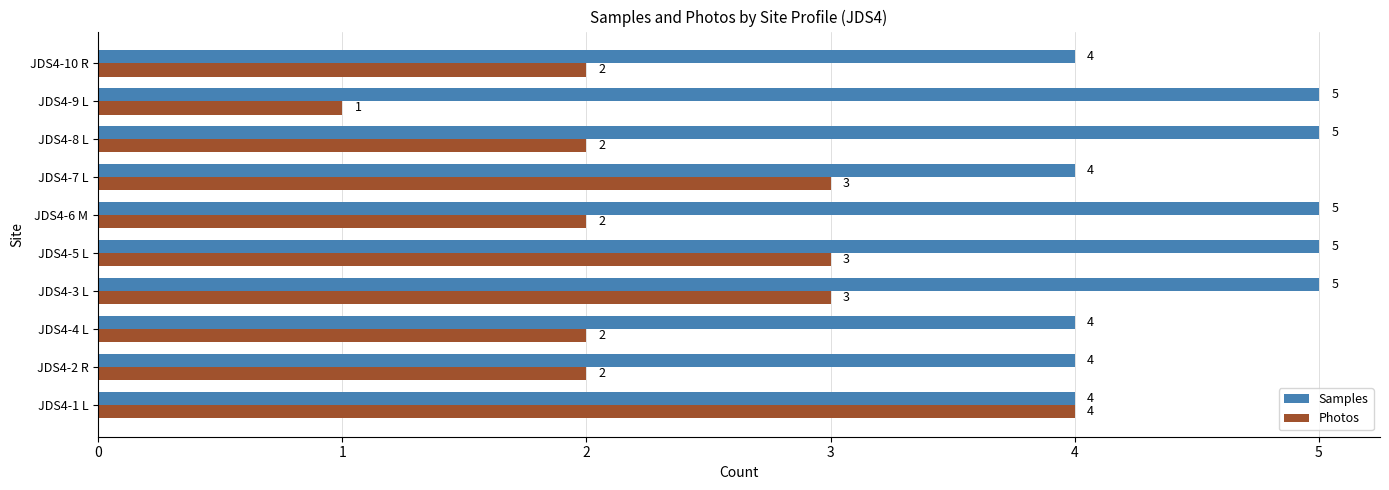

Which series has the largest total across all categories?

Samples